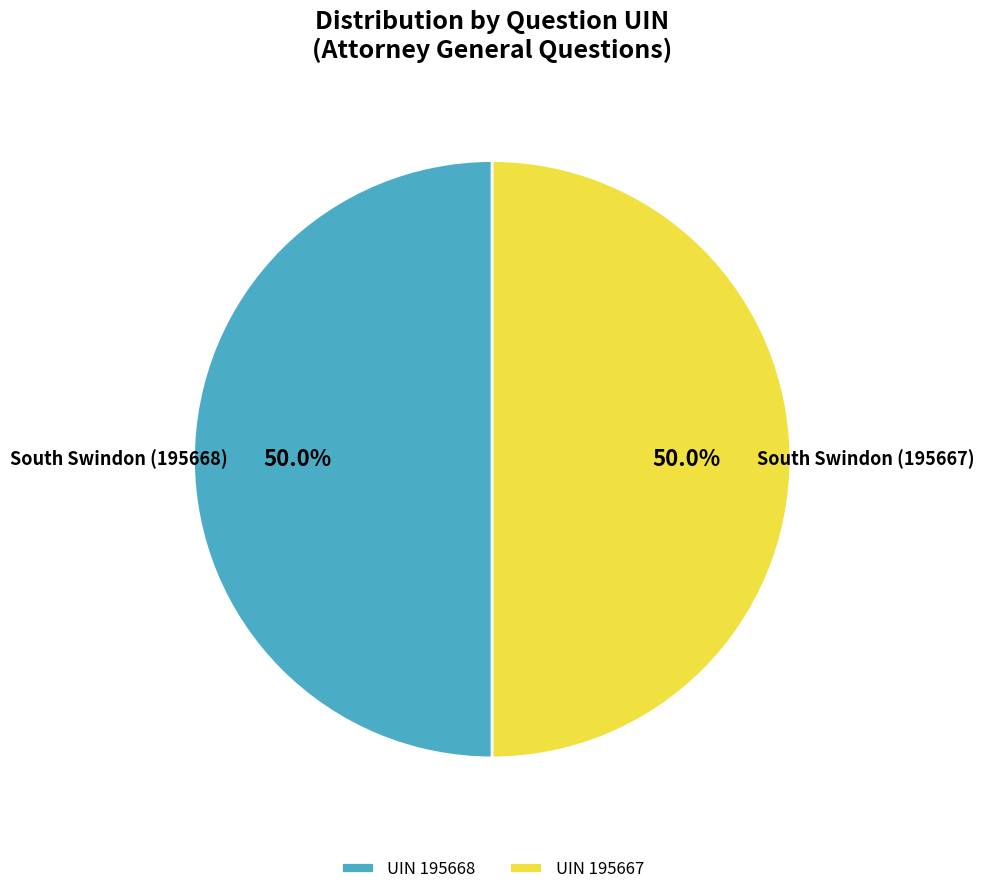

What percentage do UIN 195668 and UIN 195667 together represent?

100.0%